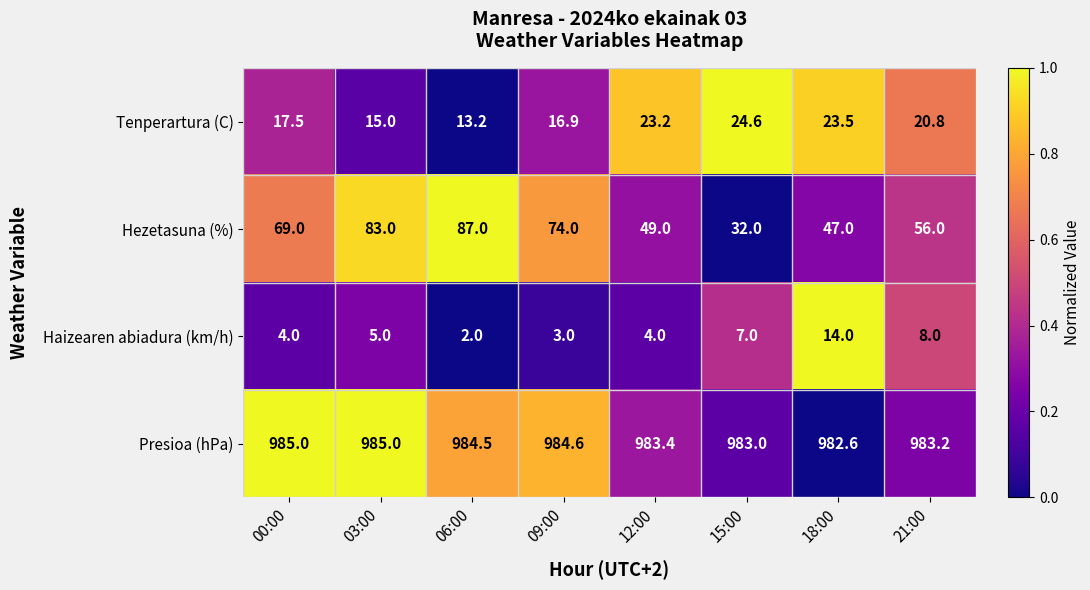

What is the difference between the Tenperartura (C) values at 12:00 and 00:00?

5.7